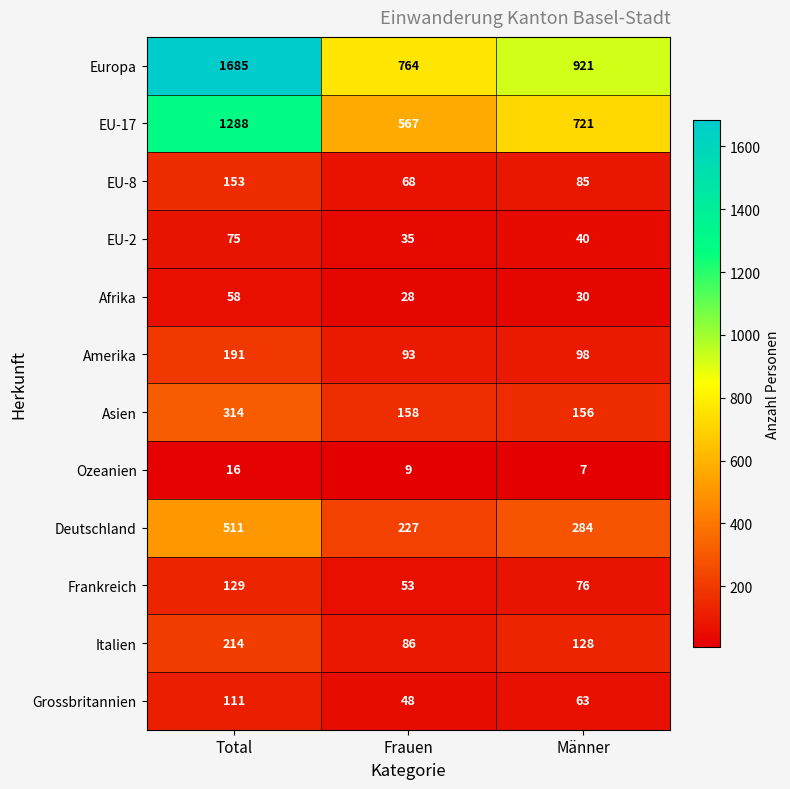

What is the difference between the maximum and second lowest values in the EU-17 series?

567